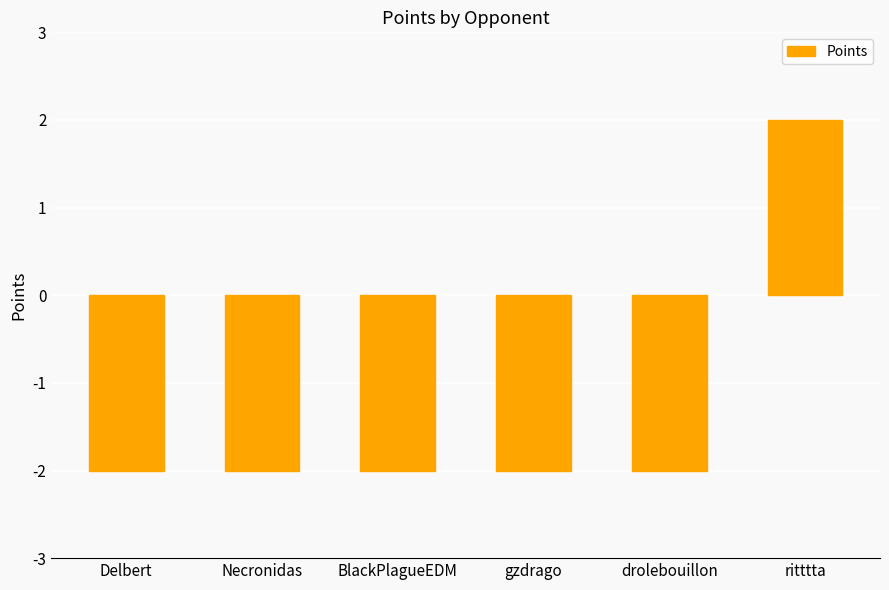

True or false: the data shows 2 at ritttta.

True